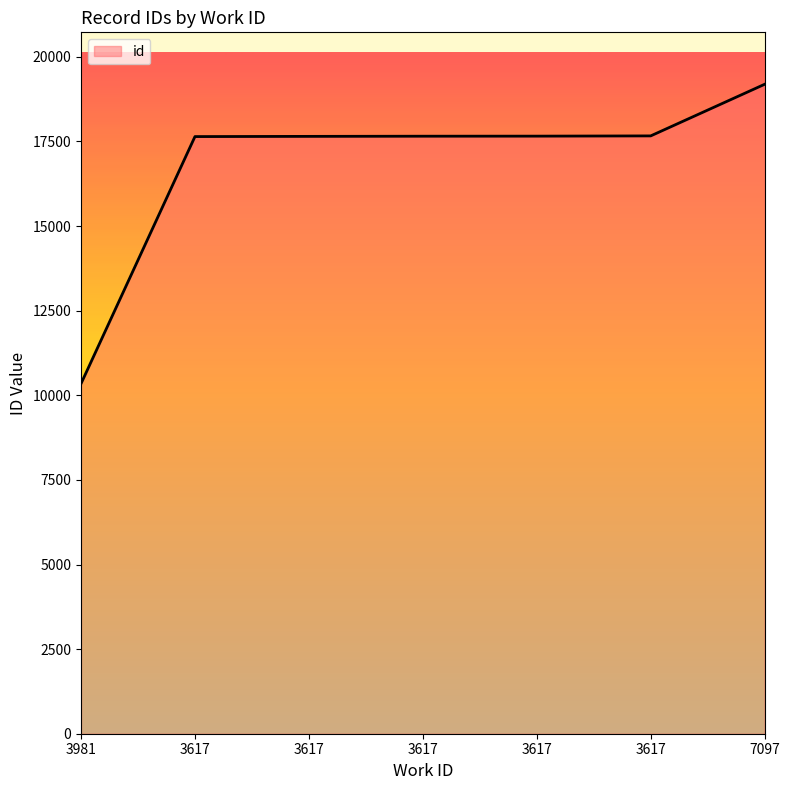

Does the chart display data point markers on the line(s)?

No